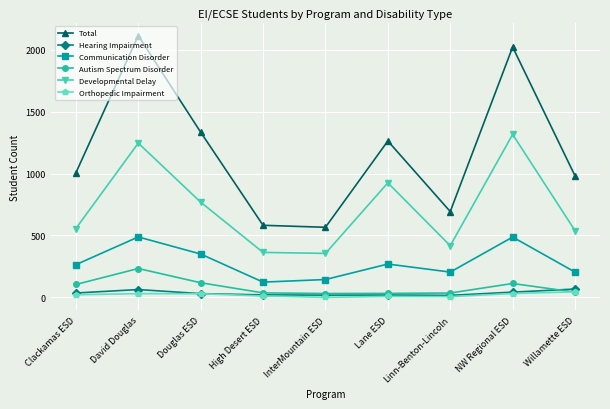

What is the maximum value for Autism Spectrum Disorder?

233